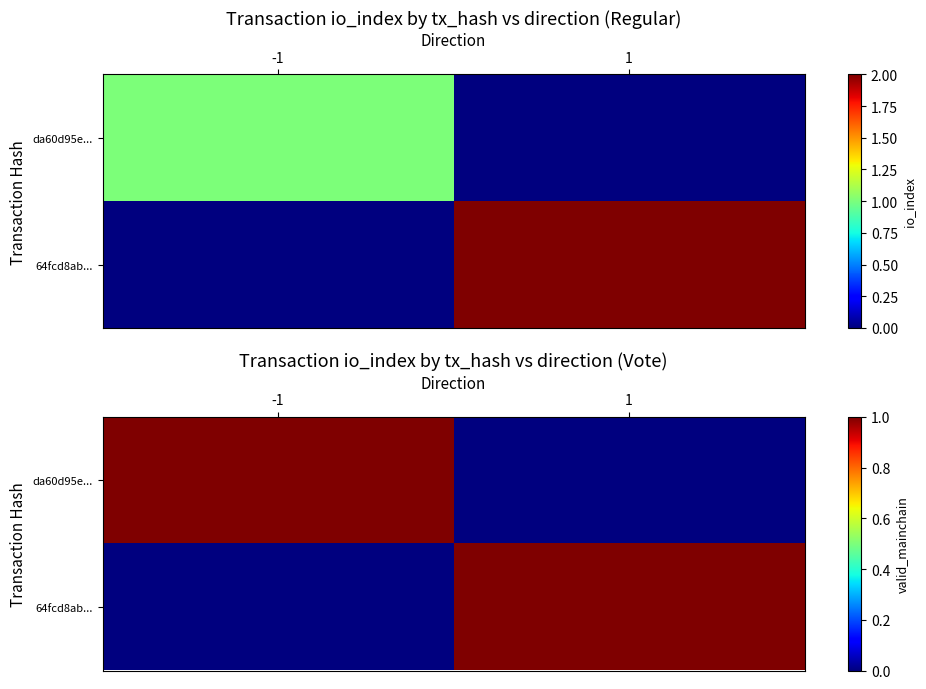

True or false: 64fcd8ab... has a value of 0 at -1.

True